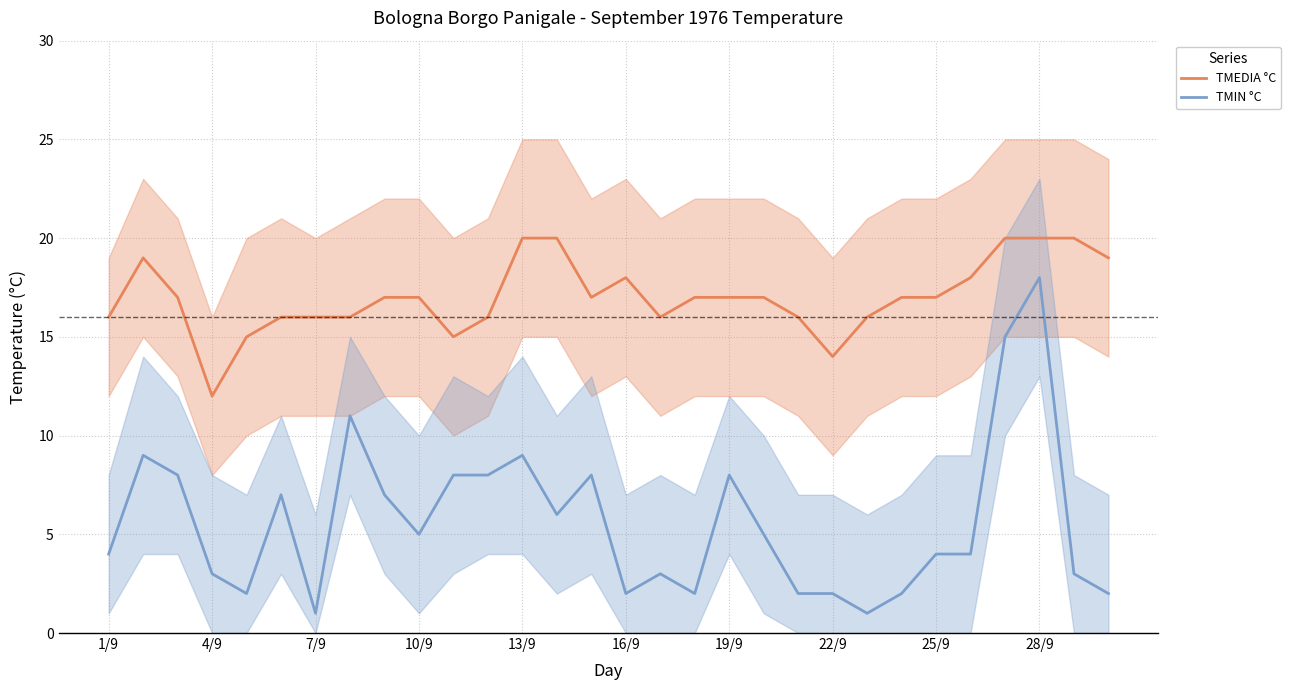

True or false: TMEDIA °C has more than 1 points higher than both neighbors.

True